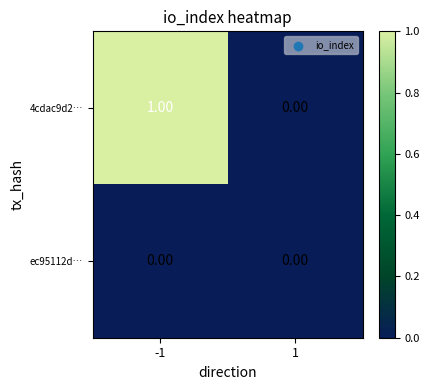

Rank the categories by 4cdac9d2… value from highest to lowest.

-1, 1